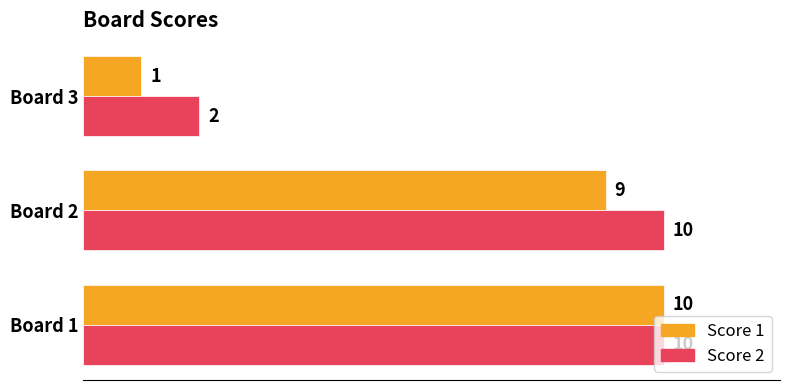

List the series in order of their overall mean, lowest first.

Score 1, Score 2